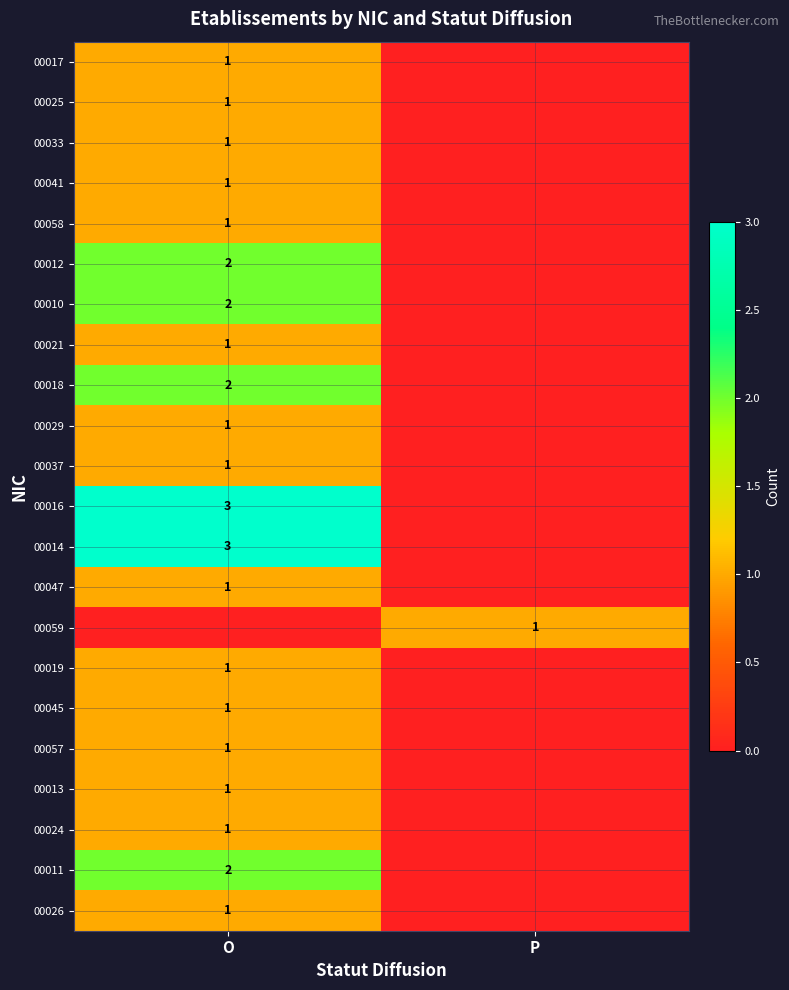

Is it true that 00016 equals 5 at O?

False